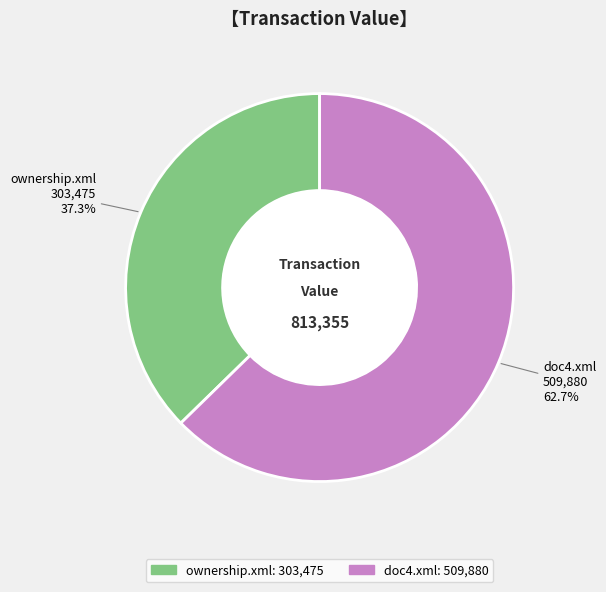

To the nearest percent, what percentage of the pie is doc4.xml?

63%